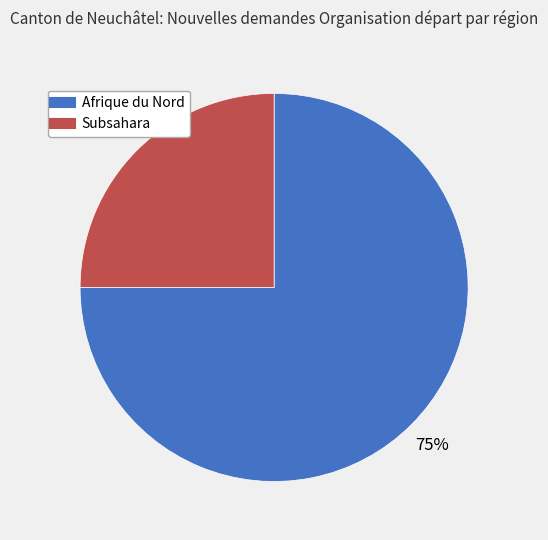

True or false: Subsahara accounts for 25% of the total.

True